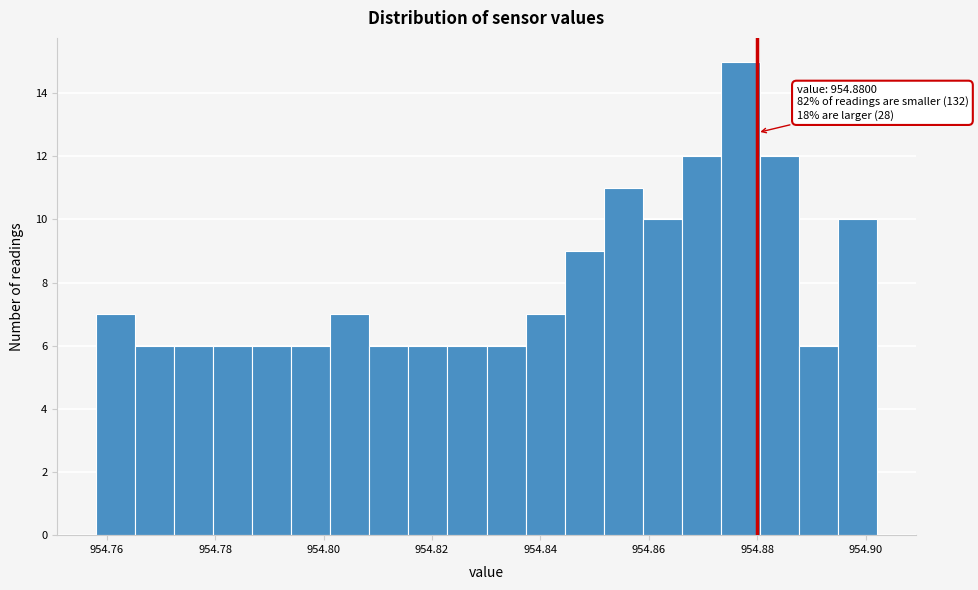

Around what value on the x-axis is the tallest bar? Give the approximate position of its centre, as read against the axis.

954.876